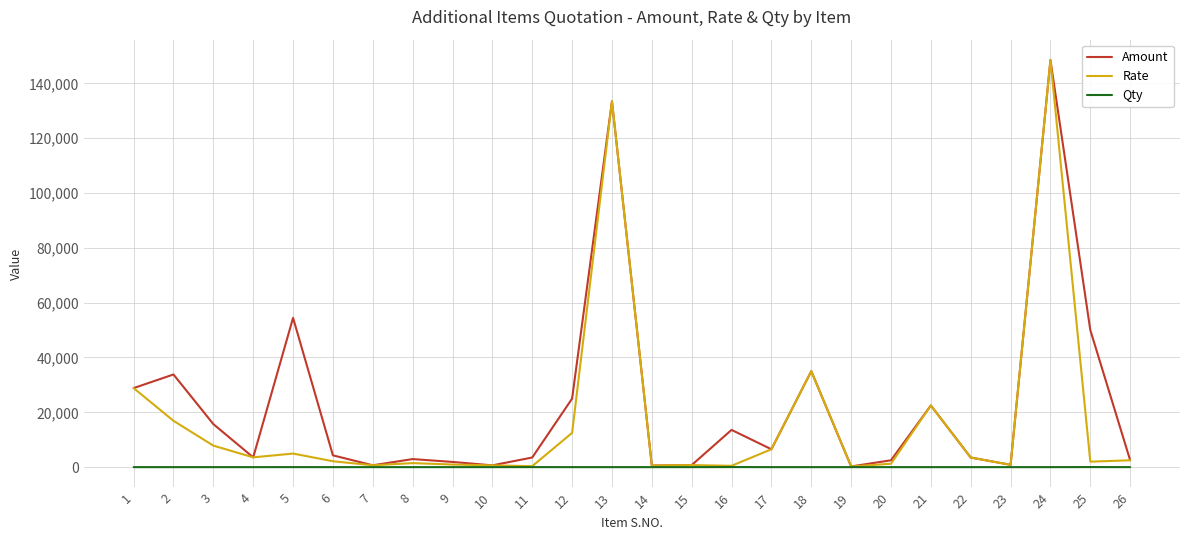

At which category is the sum across all series the highest?

24